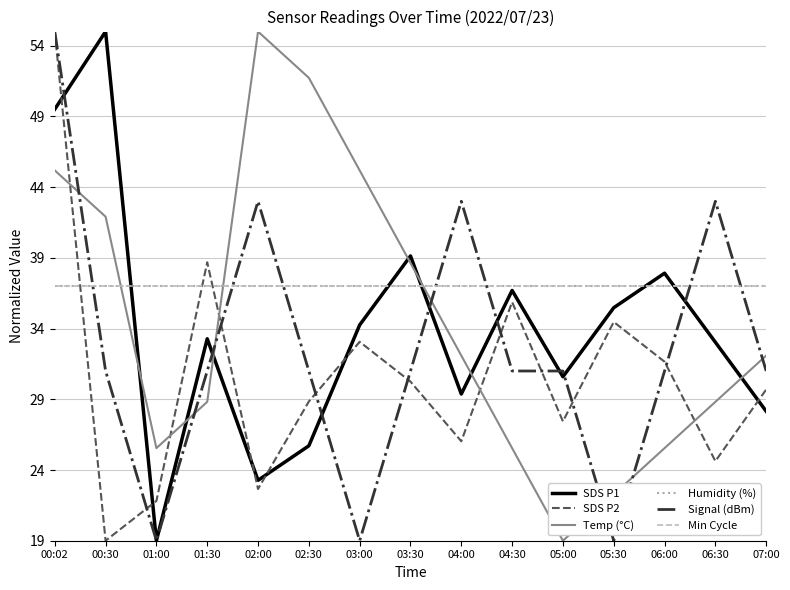

Does the chart have visible grid lines?

Yes